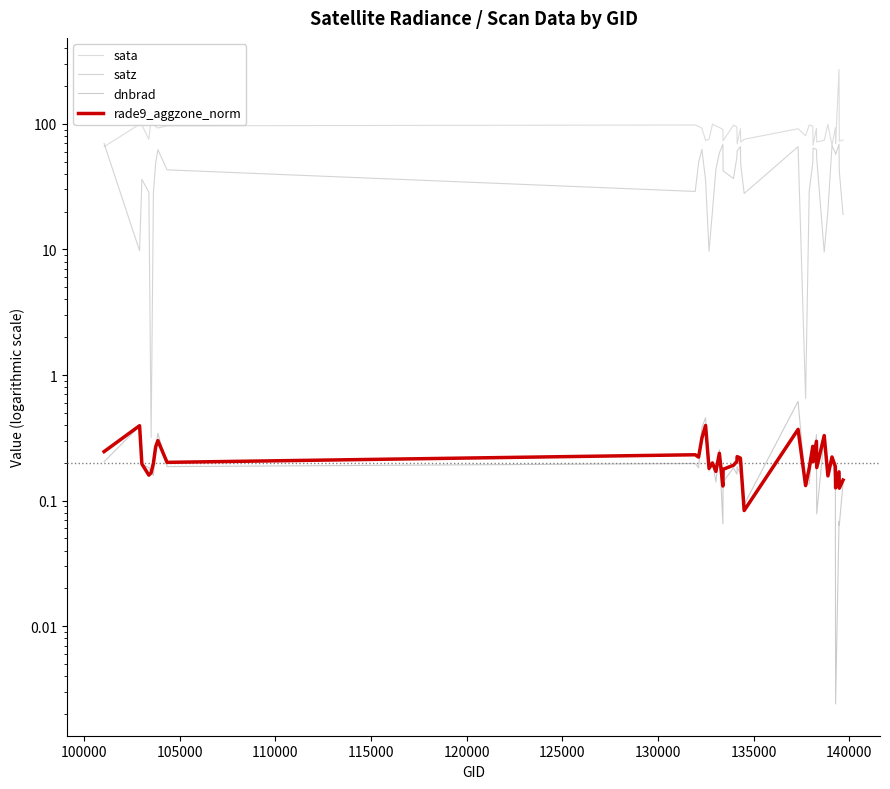

True or false: rade9_aggzone_norm and satz intersect in this chart.

False